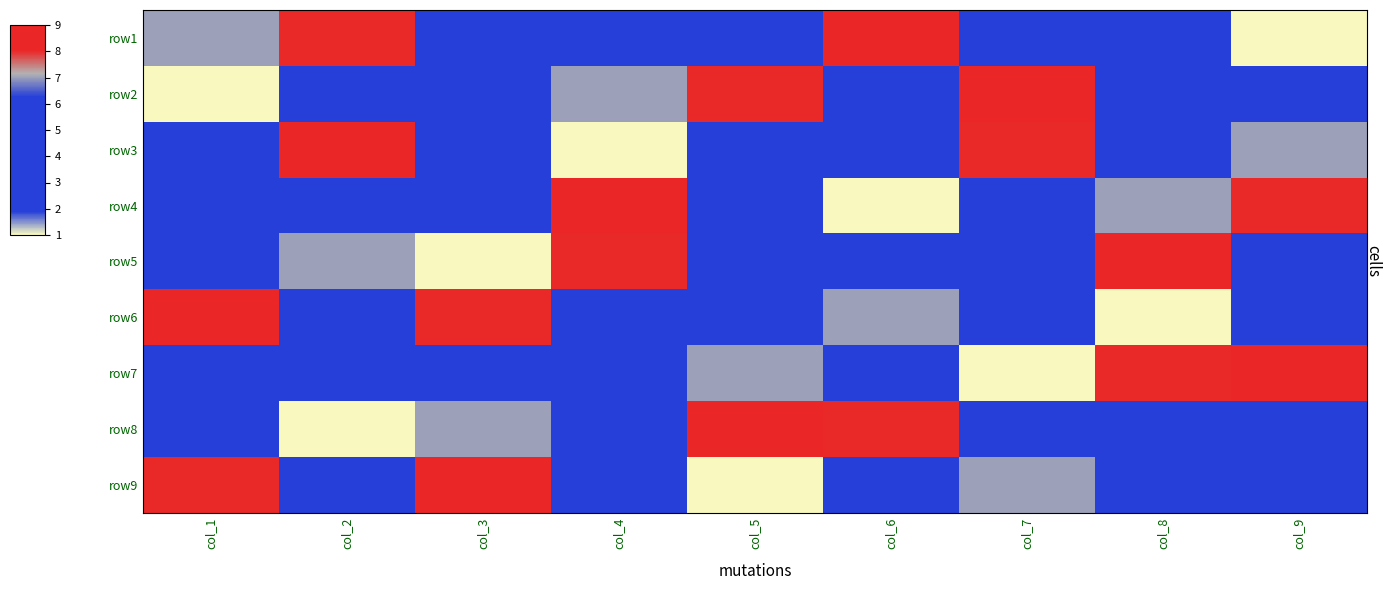

Reading left to right, extract all data points from this chart.

row1: col_1=7	col_2=8	col_3=3	col_4=4	col_5=2	col_6=9	col_7=5	col_8=6	col_9=1
row2: col_1=1	col_2=5	col_3=2	col_4=7	col_5=8	col_6=6	col_7=9	col_8=3	col_9=4
row3: col_1=6	col_2=9	col_3=4	col_4=1	col_5=3	col_6=5	col_7=8	col_8=2	col_9=7
row4: col_1=3	col_2=4	col_3=5	col_4=9	col_5=6	col_6=1	col_7=2	col_8=7	col_9=8
row5: col_1=2	col_2=7	col_3=1	col_4=8	col_5=4	col_6=3	col_7=6	col_8=9	col_9=5
row6: col_1=9	col_2=6	col_3=8	col_4=2	col_5=5	col_6=7	col_7=4	col_8=1	col_9=3
row7: col_1=4	col_2=3	col_3=6	col_4=5	col_5=7	col_6=2	col_7=1	col_8=8	col_9=9
row8: col_1=5	col_2=1	col_3=7	col_4=6	col_5=9	col_6=8	col_7=3	col_8=4	col_9=2
row9: col_1=8	col_2=2	col_3=9	col_4=3	col_5=1	col_6=4	col_7=7	col_8=5	col_9=6